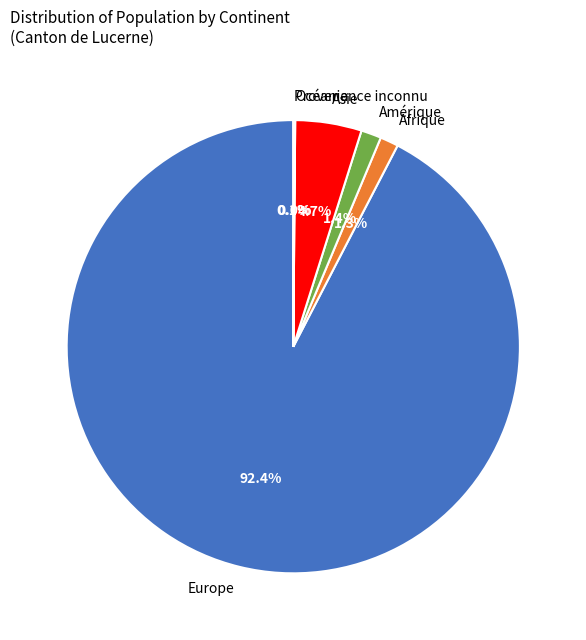

What is the largest slice in the pie chart?

Europe